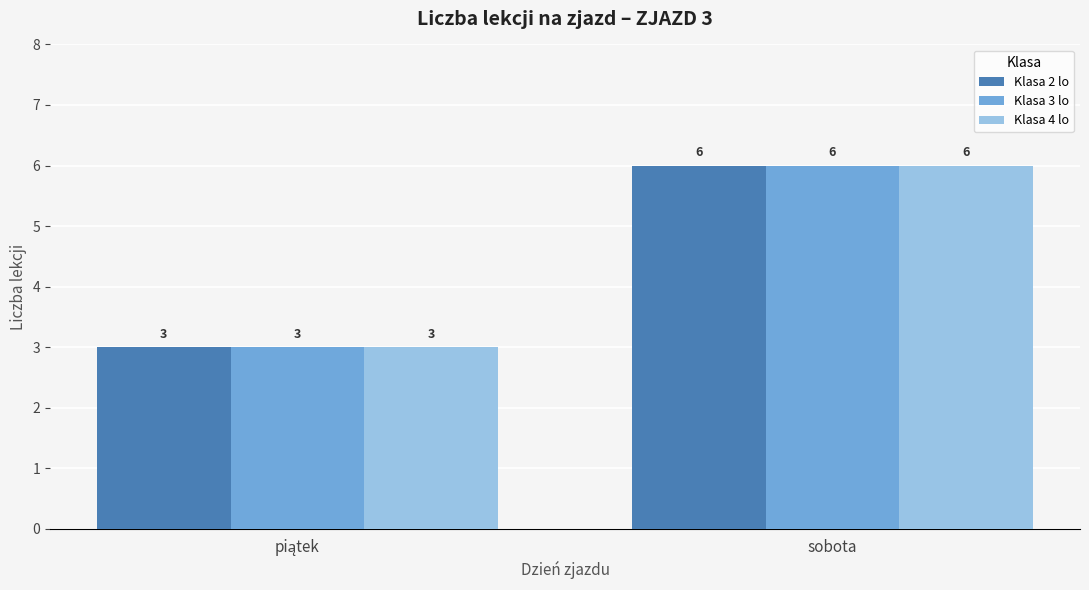

What is the difference between the maximum and minimum values in the Klasa 4 lo series?

3